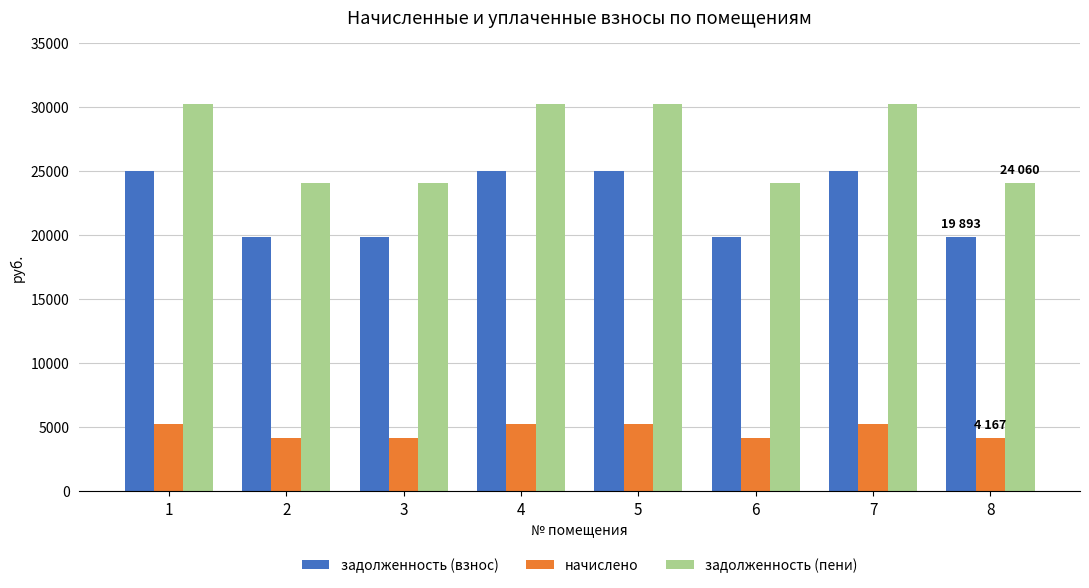

What is the maximum value for задолженность (взнос)?

25035.5